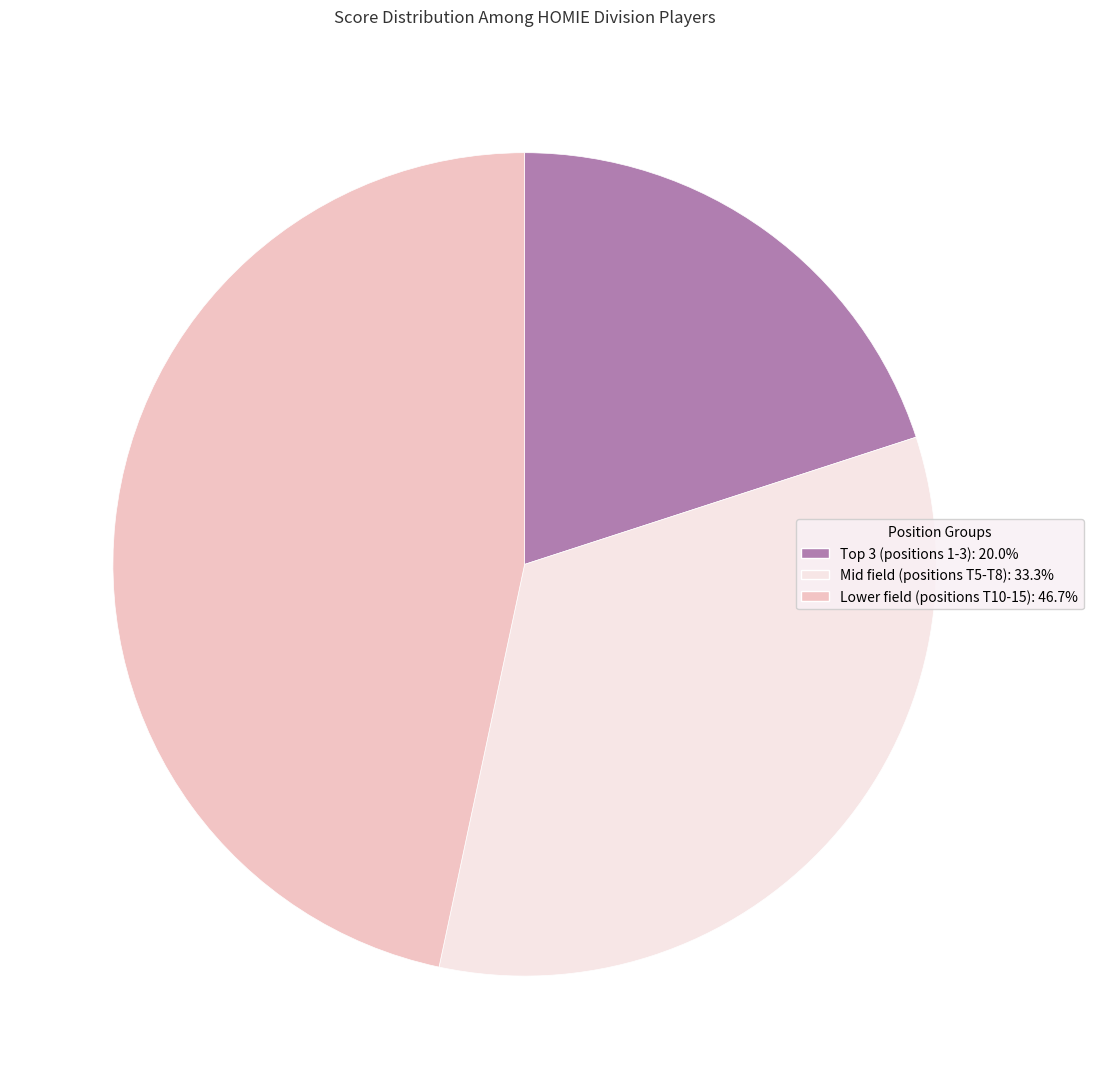

Is there any slice that represents more than half of the pie?

No